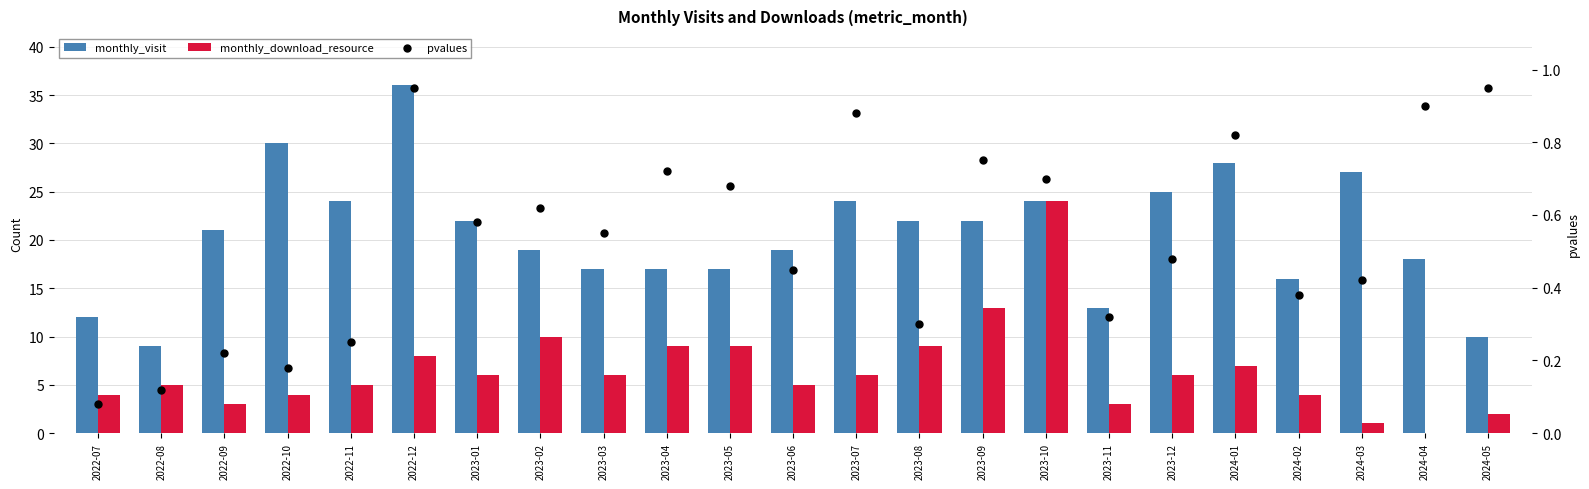

At which category is the sum across all series the highest?

2023-10